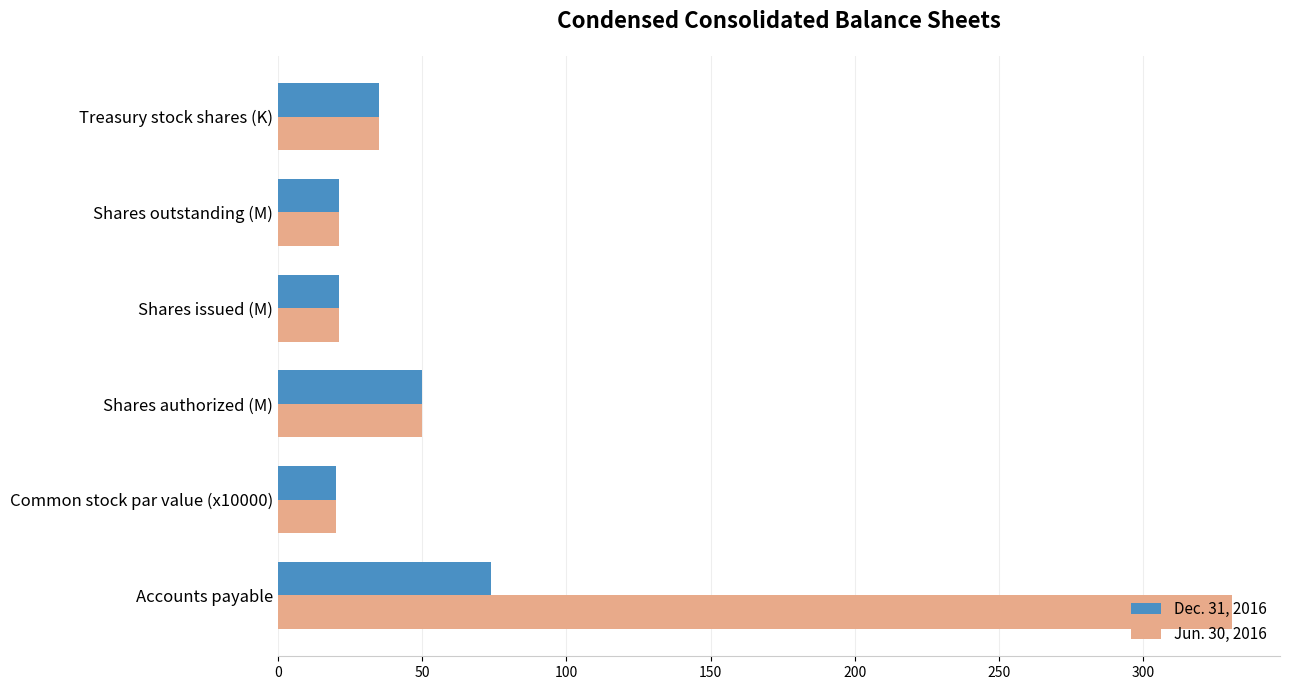

The value of Jun. 30, 2016 at Accounts payable is 173.3. True or false?

False